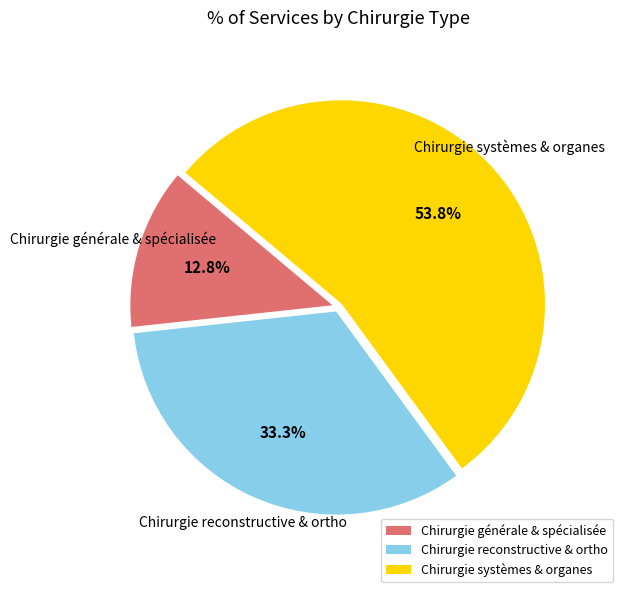

How many segments does this pie chart have?

3